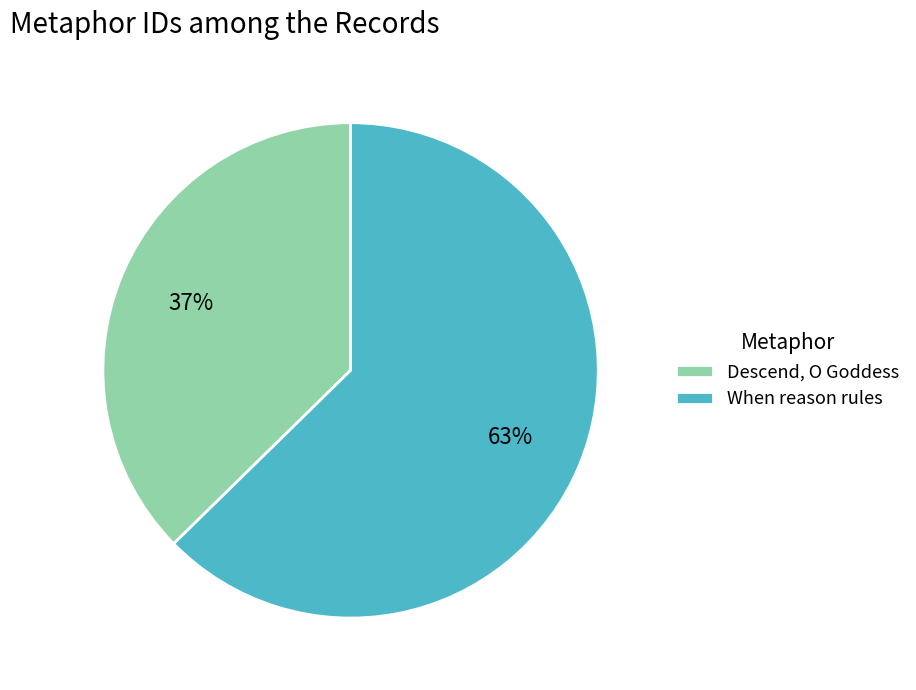

How many slices are in this pie chart?

2